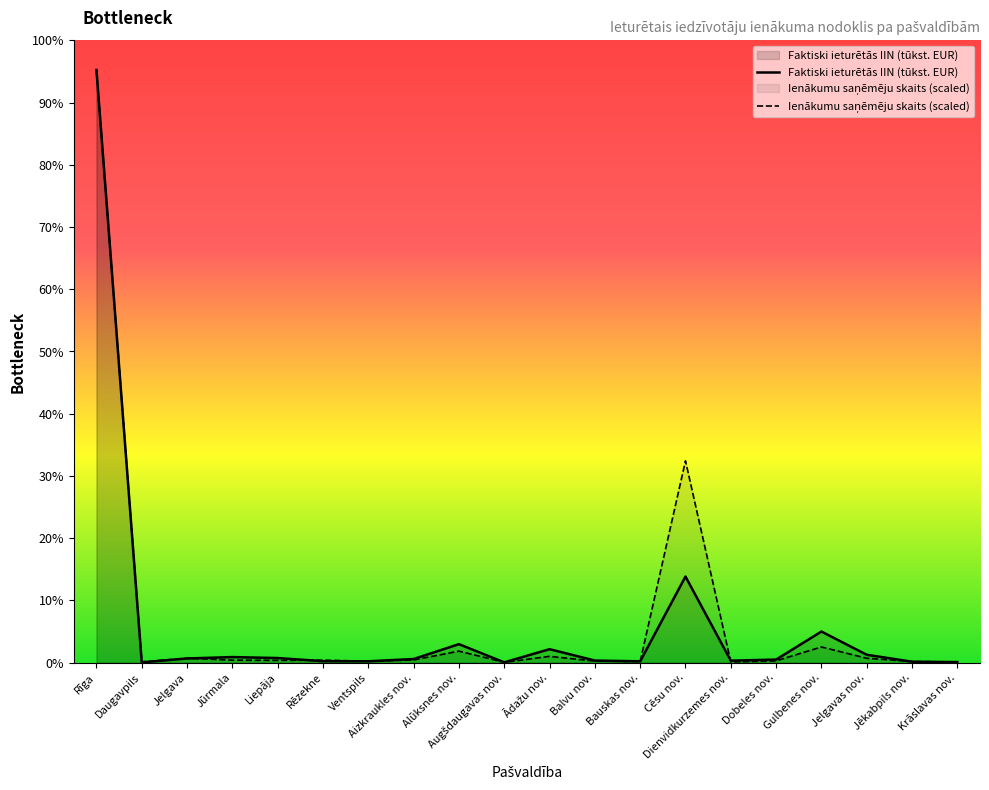

Reading left to right, extract all data points from this chart.

Faktiski ieturētās IIN (tūkst. EUR): Rīga=15868.1	Daugavpils=5.6	Jelgava=110.3	Jūrmala=147.8	Liepāja=121.8	Rēzekne=38.0	Ventspils=35.2	Aizkraukles nov.=95.9	Alūksnes nov.=493.4	Augšdaugavas nov.=6.4	Ādažu nov.=359.1	Balvu nov.=54.5	Bauskas nov.=34.8	Cēsu nov.=2304.5	Dienvidkurzemes nov.=51.6	Dobeles nov.=80.9	Gulbenes nov.=831.6	Jelgavas nov.=209.8	Jēkabpils nov.=23.6	Krāslavas nov.=13.8
Ienākumu saņēmēju un darba ņēmēju skaits: Rīga=15868.1	Daugavpils=20.9	Jelgava=116.3	Jūrmala=65.1	Liepāja=60.5	Rēzekne=65.1	Ventspils=37.2	Aizkraukles nov.=69.8	Alūksnes nov.=307.1	Augšdaugavas nov.=7.0	Ādažu nov.=167.5	Balvu nov.=39.6	Bauskas nov.=27.9	Cēsu nov.=5402.6	Dienvidkurzemes nov.=16.3	Dobeles nov.=46.5	Gulbenes nov.=418.8	Jelgavas nov.=116.3	Jēkabpils nov.=30.2	Krāslavas nov.=14.0